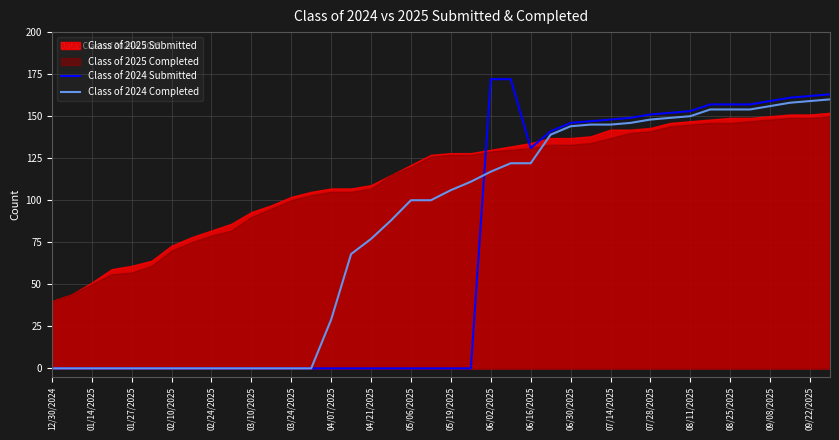

True or false: Class of 2024 Completed has a value of 29 at 04/07/2025.

True